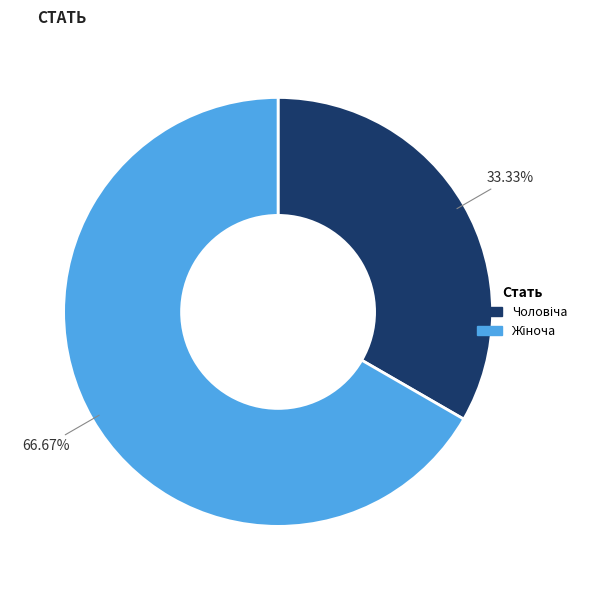

Is there a majority slice in this chart?

Yes